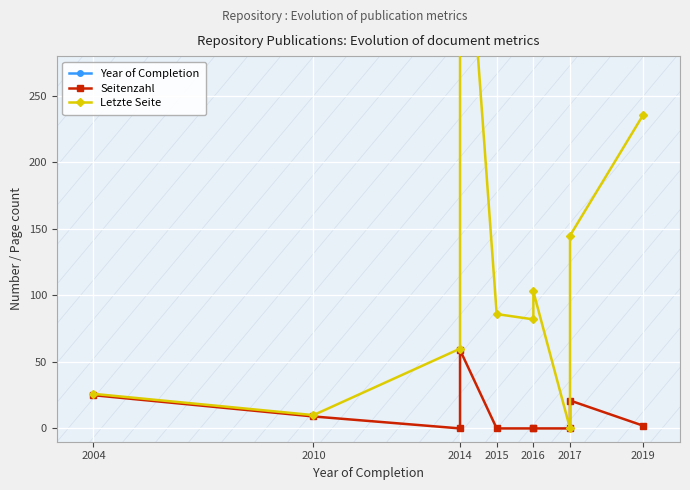

Which series has the widest spread of values?

Letzte Seite